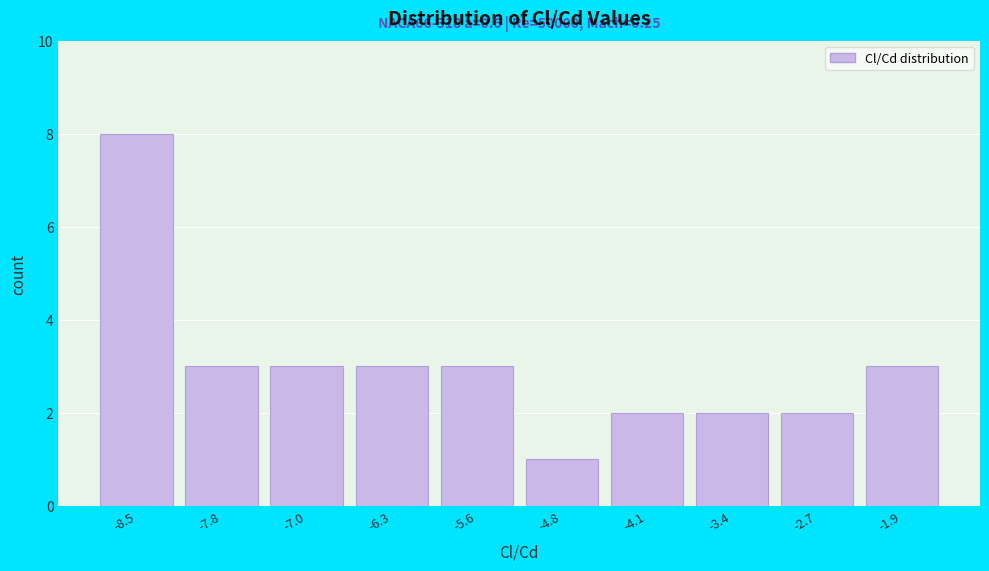

Reading left to right, what are all the values shown in this chart?

-8.5=8	-7.8=3	-7.0=3	-6.3=3	-5.6=3	-4.8=1	-4.1=2	-3.4=2	-2.7=2	-1.9=3